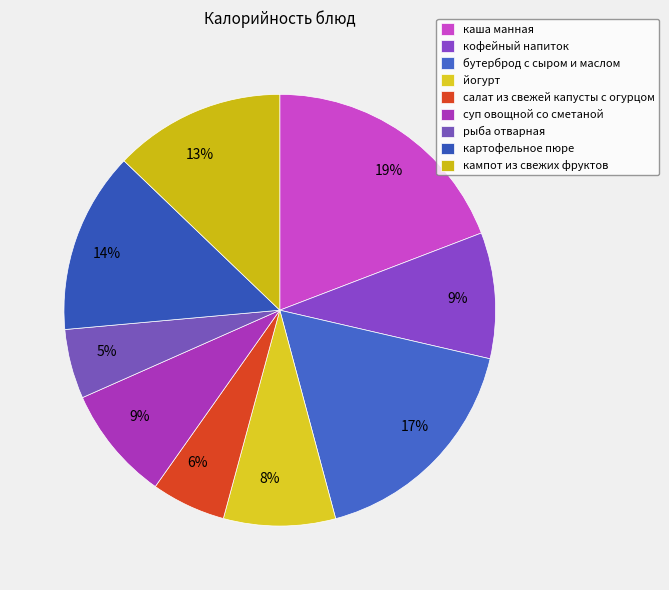

What is the total percentage of салат из свежей капусты с огурцом and йогурт?

14.0%